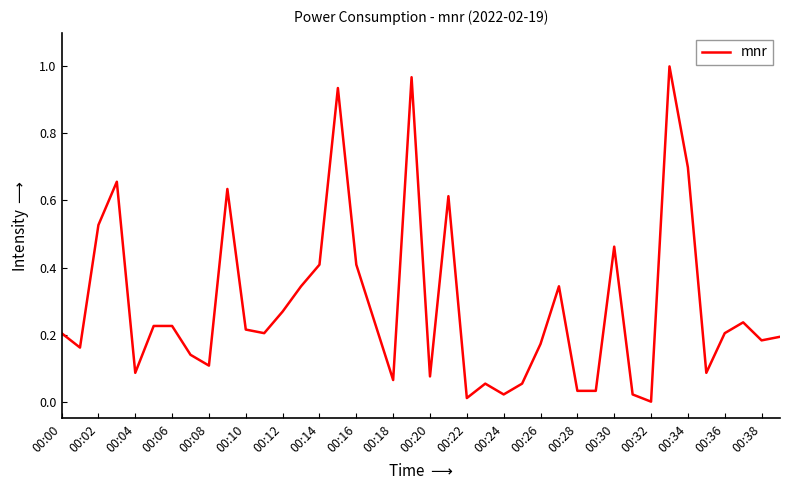

How many lines are shown in the chart?

1